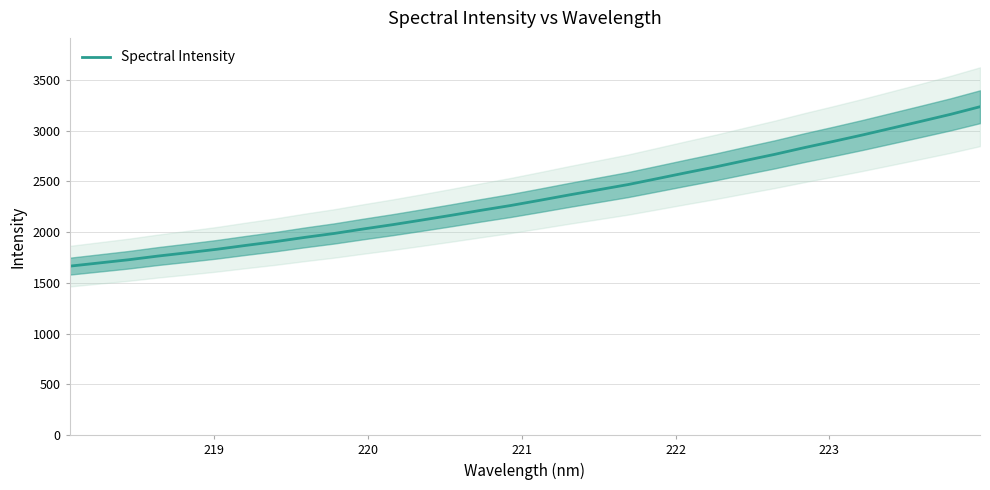

Does the chart display data point markers on the line(s)?

No